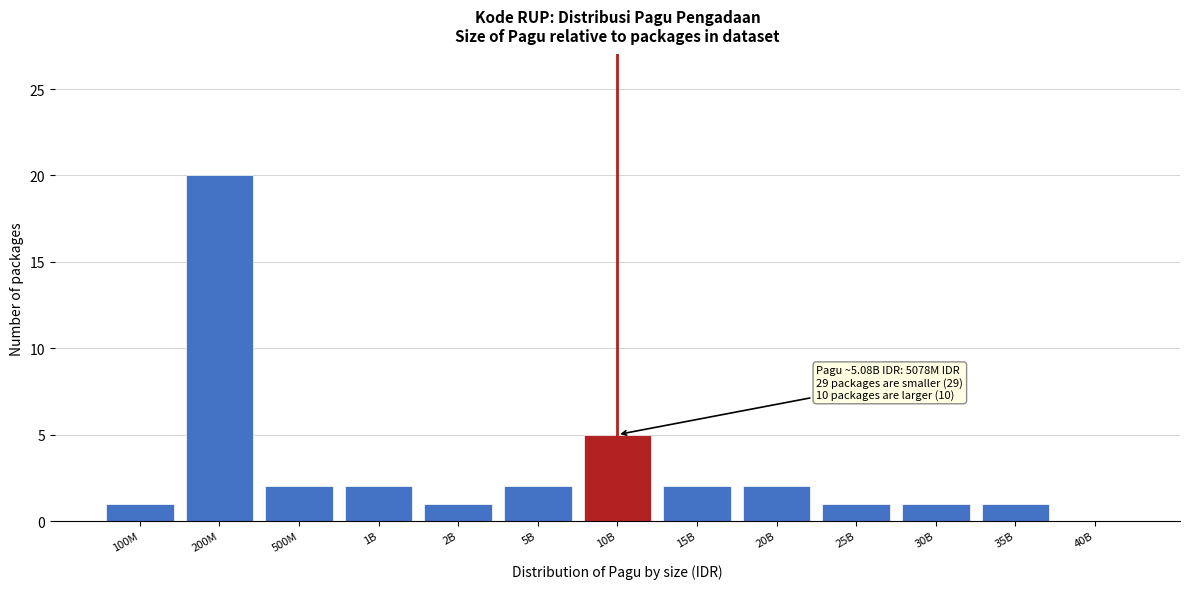

Reading left to right, what are all the values shown in this chart?

100M=1	200M=20	500M=2	1B=2	2B=1	5B=2	10B=5	15B=2	20B=2	25B=1	30B=1	35B=1	40B=0